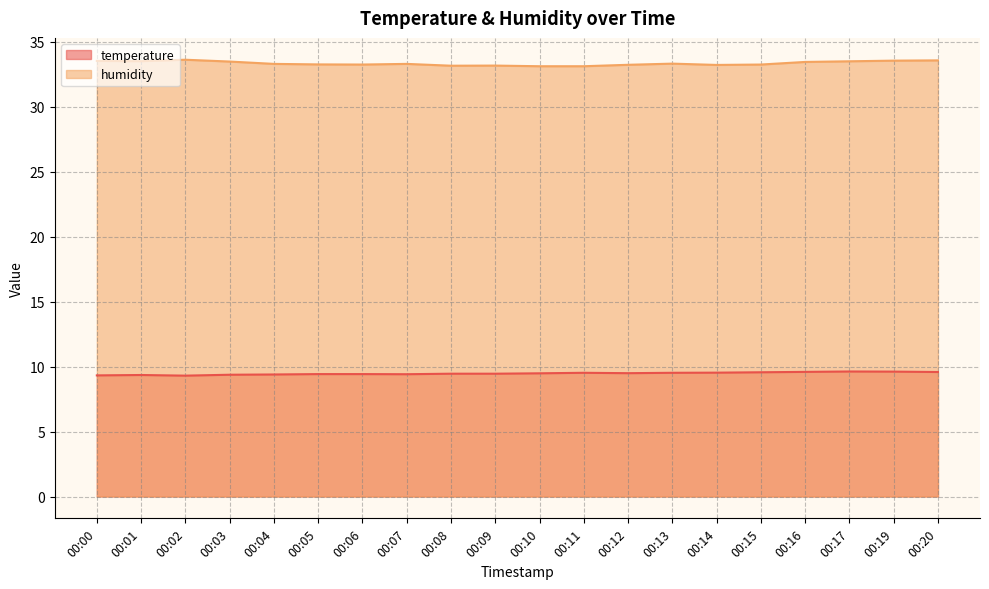

What is the value of the humidity point at the 6th from the left?

33.2